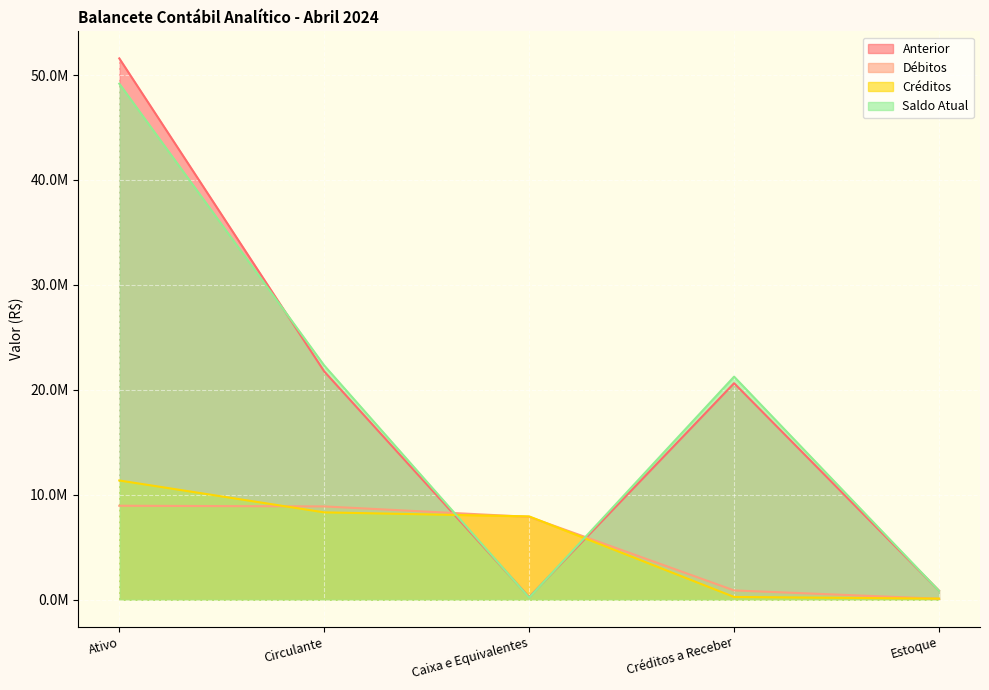

Rank the categories by Débitos value from highest to lowest.

Ativo, Circulante, Caixa e Equivalentes, Créditos a Receber, Estoque